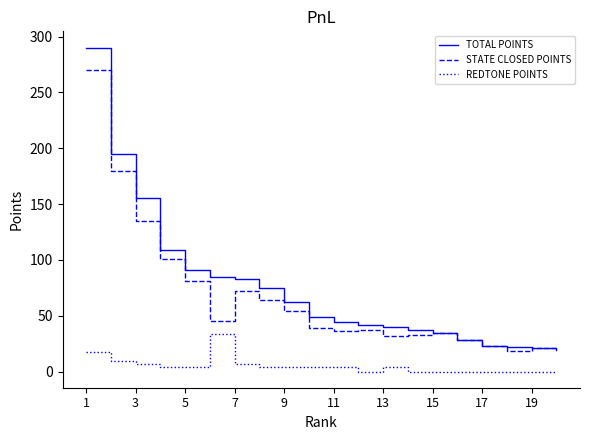

What is the difference between the second highest and minimum values in the TOTAL POINTS series?

175.5